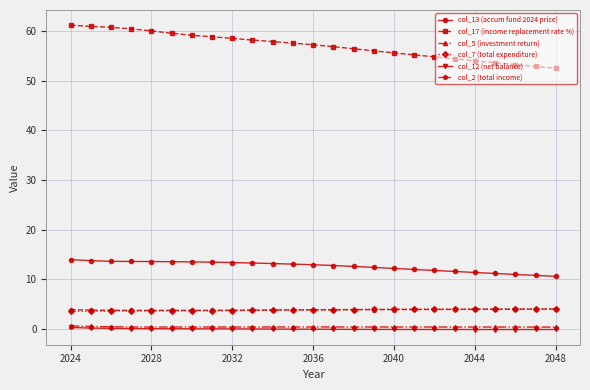

True or false: col_17 (income replacement rate %) and col_7 (total expenditure) intersect in this chart.

False